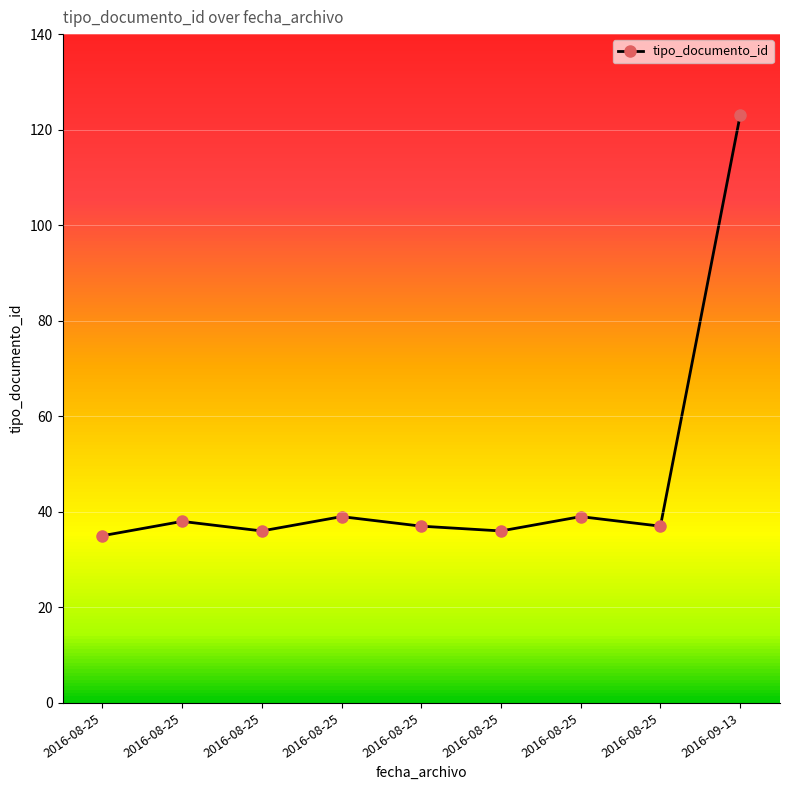

What is the change in value from 2016-08-25 to 2016-08-25?

+3